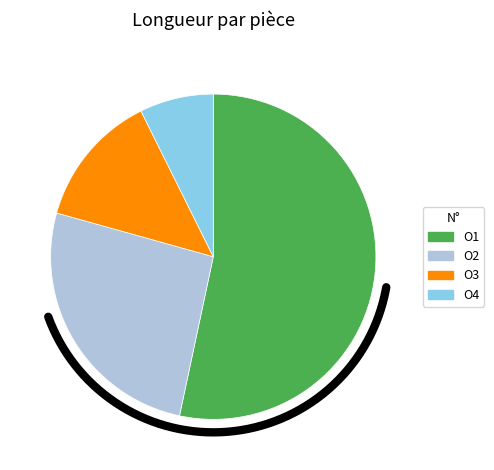

How many segments does this pie chart have?

4